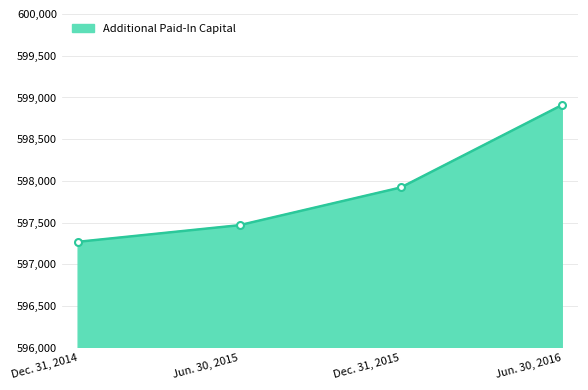

Count the values in the range 597470 to 598911.

3